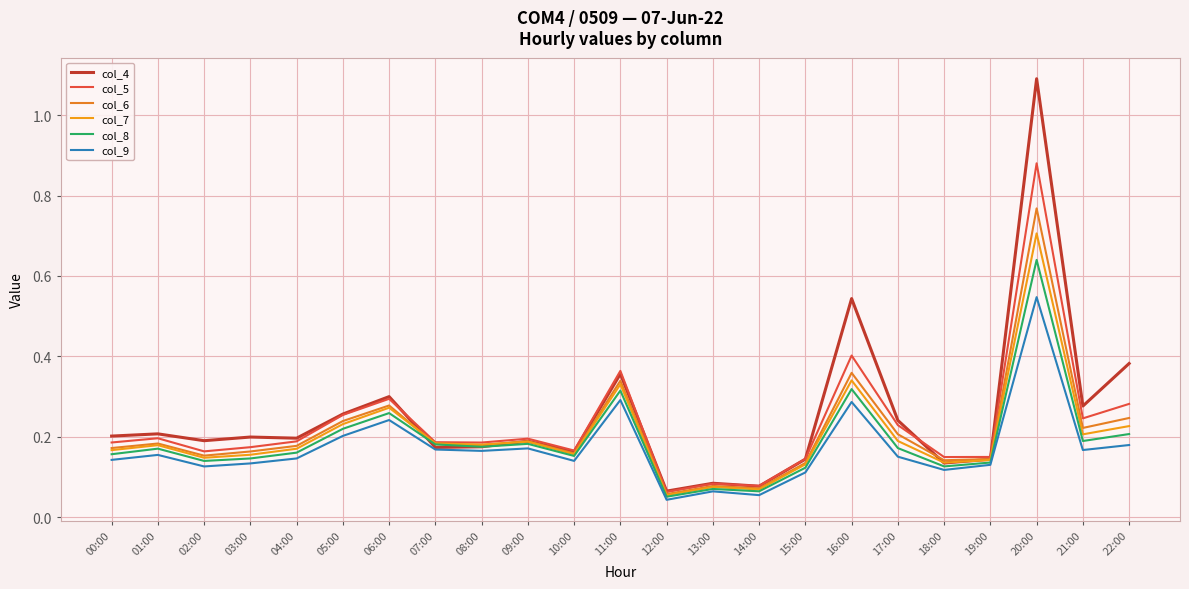

Does the chart display data point markers on the line(s)?

No